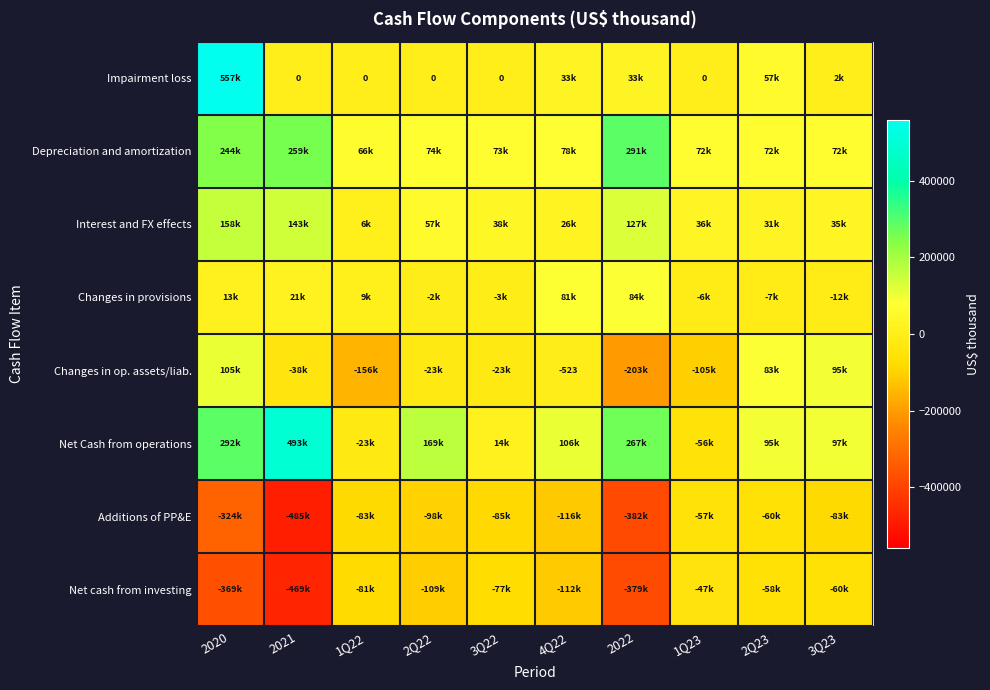

Between 3Q22 and 2022, which series saw the biggest shift?

Net cash from investing